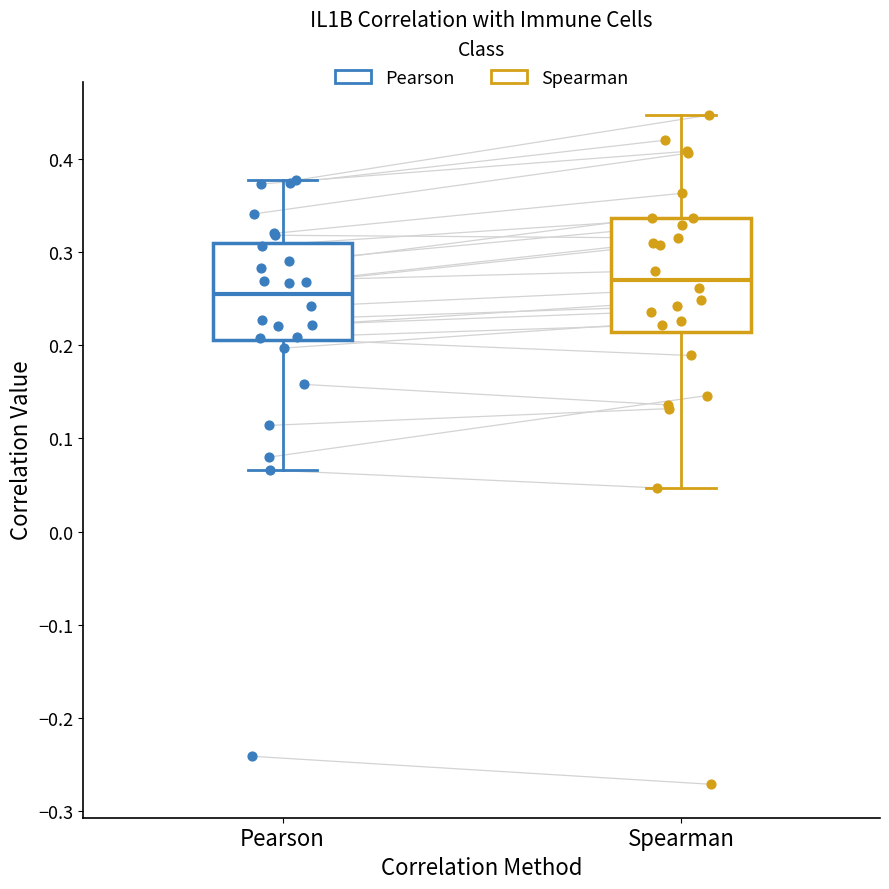

Reading left to right, transcribe this box plot: for each box, give where its median line is, the range the box spans, and where its two whiskers end, as read against the y-axis. The values are not printed on the chart, so give them approximately, as read against the axis.

Pearson: median 0.25, box 0.21 to 0.31, whiskers 0.07 to 0.38
Spearman: median 0.27, box 0.21 to 0.34, whiskers 0.05 to 0.45